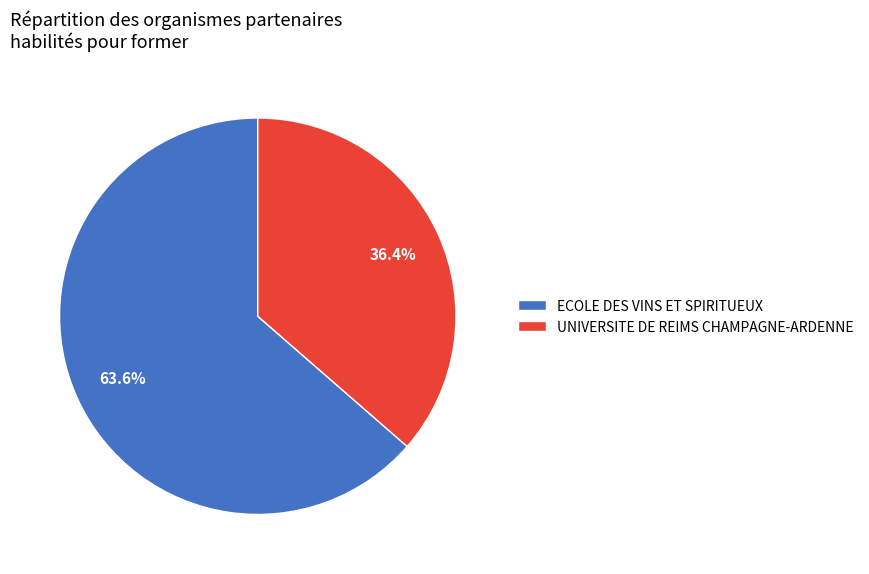

How many segments does this pie chart have?

2